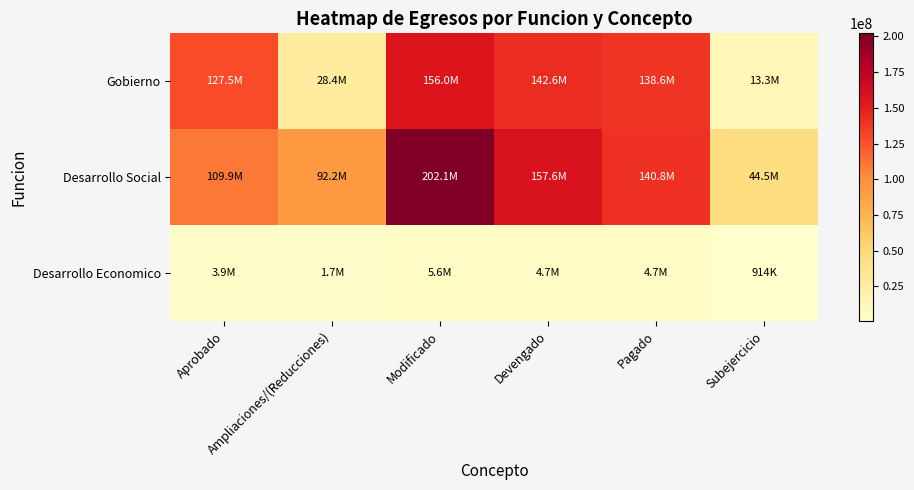

Reading left to right, list all the values displayed in this chart.

Gobierno: Aprobado=127533420.8	Ampliaciones/(Reducciones)=28425074.5	Modificado=155958495.3	Devengado=142636024.8	Pagado=138647046.5	Subejercicio=13322470.4
Desarrollo Social: Aprobado=109940067.6	Ampliaciones/(Reducciones)=92203384.1	Modificado=202143451.7	Devengado=157612178.9	Pagado=140765612.2	Subejercicio=44531272.8
Desarrollo Economico: Aprobado=3889660.6	Ampliaciones/(Reducciones)=1737859.1	Modificado=5627519.7	Devengado=4713117.9	Pagado=4710490.0	Subejercicio=914401.7